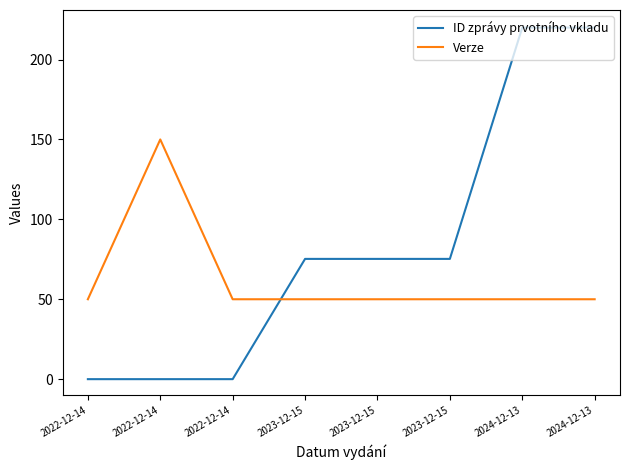

Does the chart have visible grid lines?

No